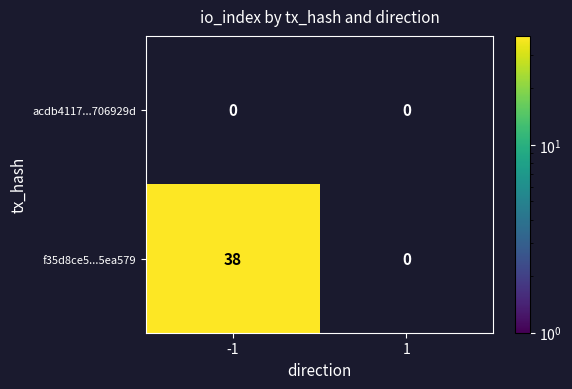

How many distinct data groups are displayed?

2